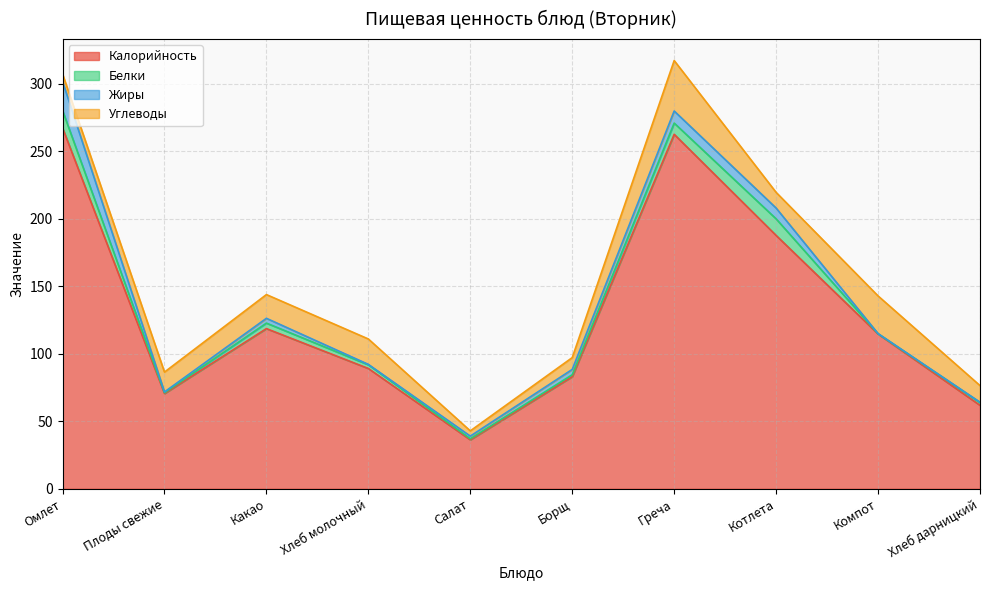

What are all the series names shown in the legend?

Калорийность, Белки, Жиры, Углеводы